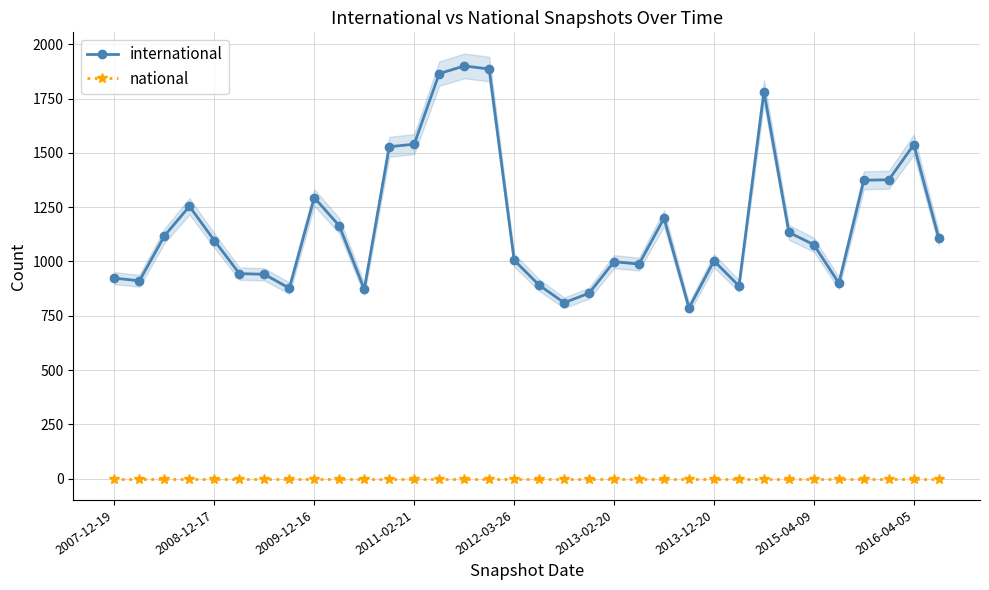

What is the highest value of the international series?

1900